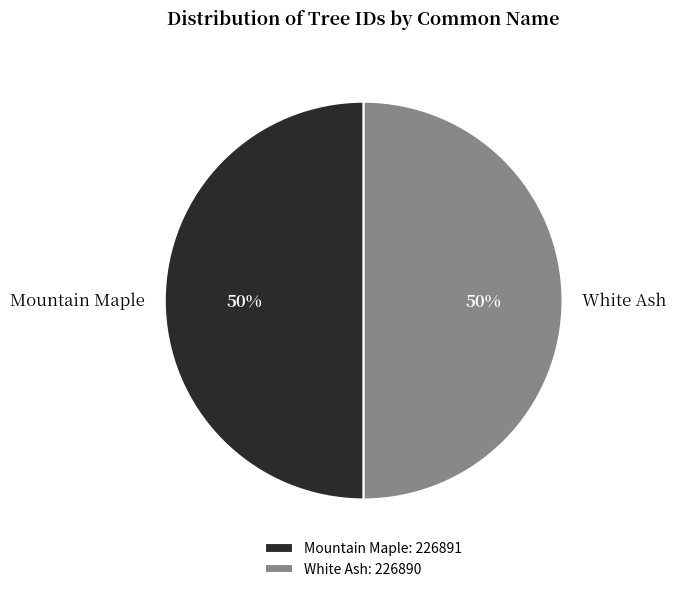

What is the ratio of the value at Mountain Maple to the value at White Ash?

1.0